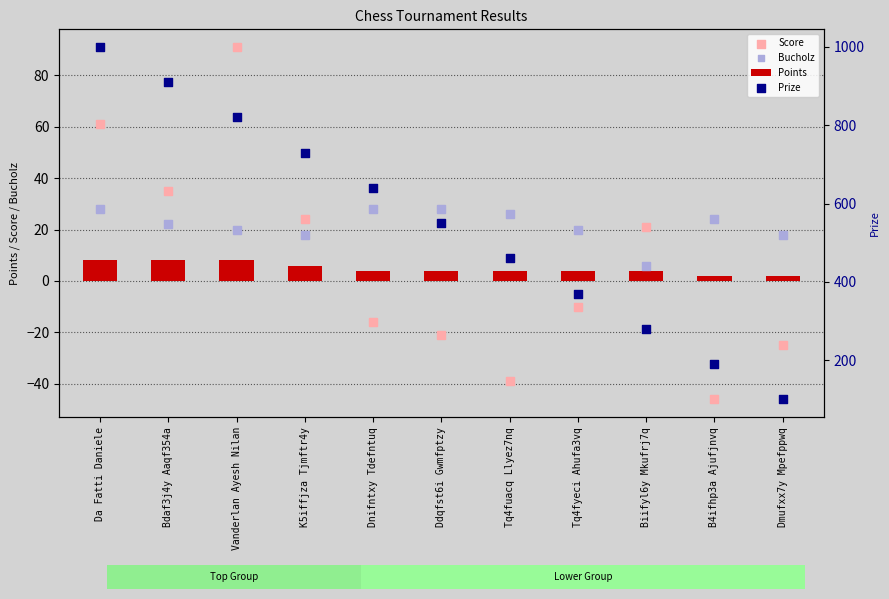

What is the total value across all series at Tq4fuacq Llyez7nq?

451